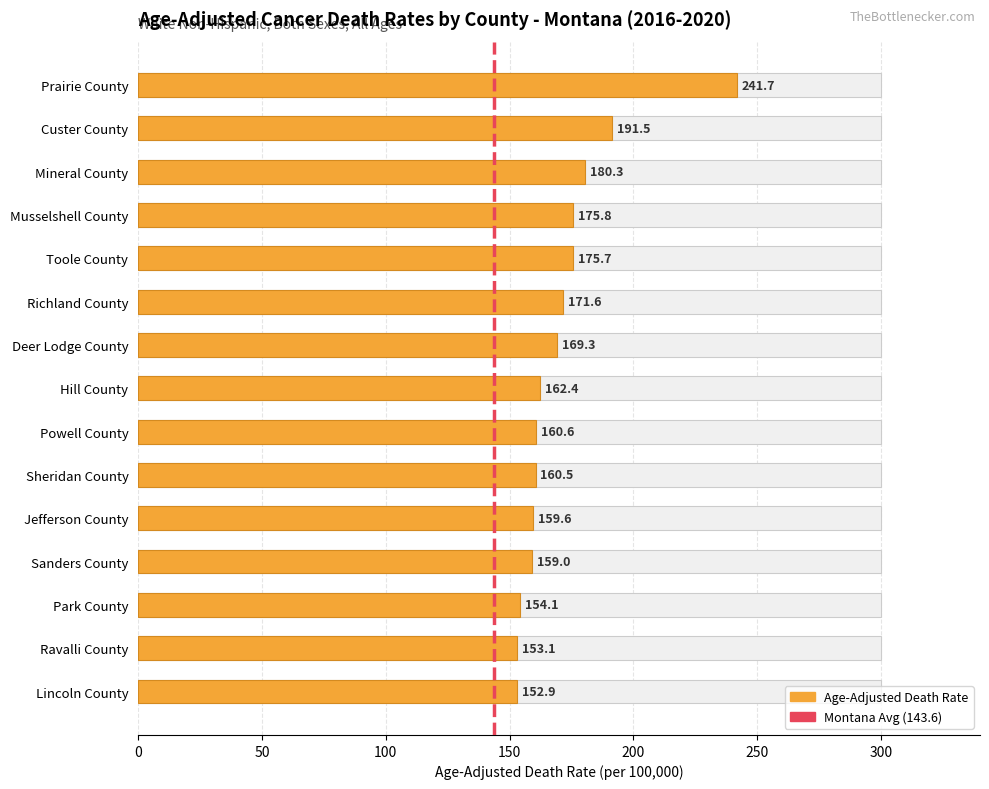

How many categories are shown in the chart?

15